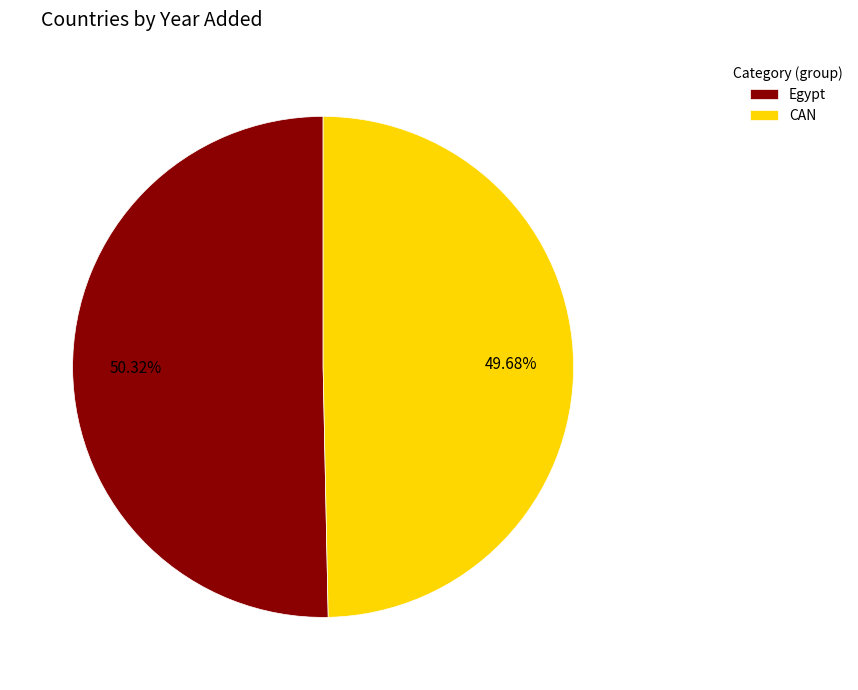

To the nearest percent, what is the average slice percentage?

50%